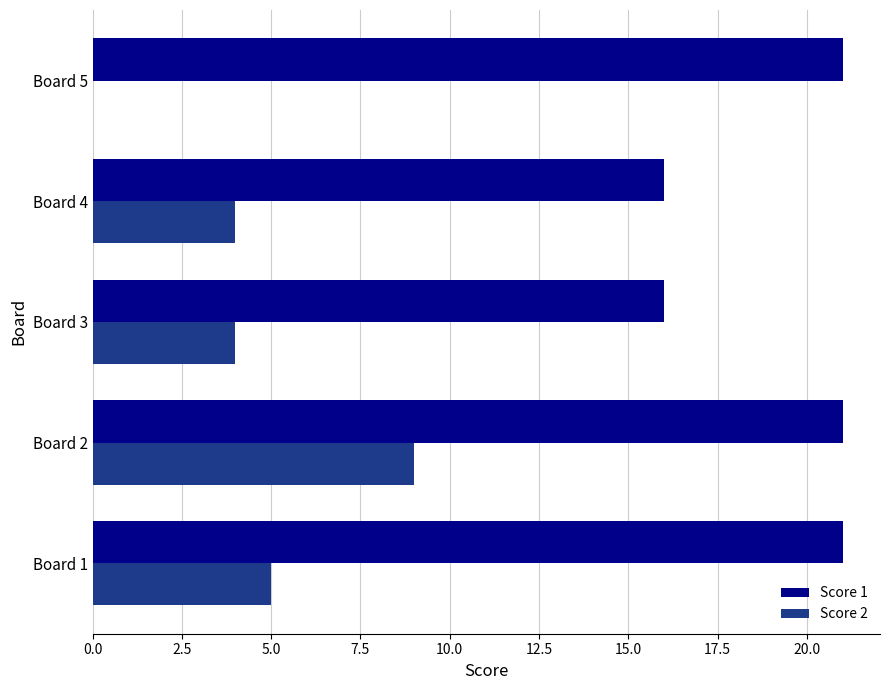

The value of Score 1 at Board 1 is 27. True or false?

False